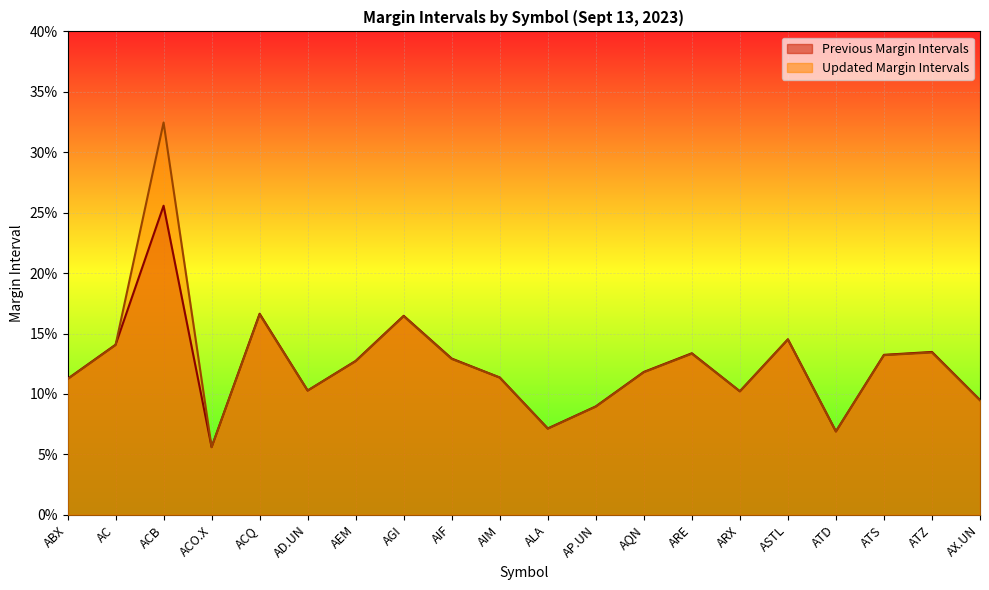

Reading left to right, extract all data points from this chart.

Previous Margin Intervals: ABX=0.1	AC=0.1	ACB=0.3	ACO.X=0.1	ACQ=0.2	AD.UN=0.1	AEM=0.1	AGI=0.2	AIF=0.1	AIM=0.1	ALA=0.1	AP.UN=0.1	AQN=0.1	ARE=0.1	ARX=0.1	ASTL=0.1	ATD=0.1	ATS=0.1	ATZ=0.1	AX.UN=0.1
Updated Margin Intervals: ABX=0.1	AC=0.1	ACB=0.3	ACO.X=0.1	ACQ=0.2	AD.UN=0.1	AEM=0.1	AGI=0.2	AIF=0.1	AIM=0.1	ALA=0.1	AP.UN=0.1	AQN=0.1	ARE=0.1	ARX=0.1	ASTL=0.1	ATD=0.1	ATS=0.1	ATZ=0.1	AX.UN=0.1